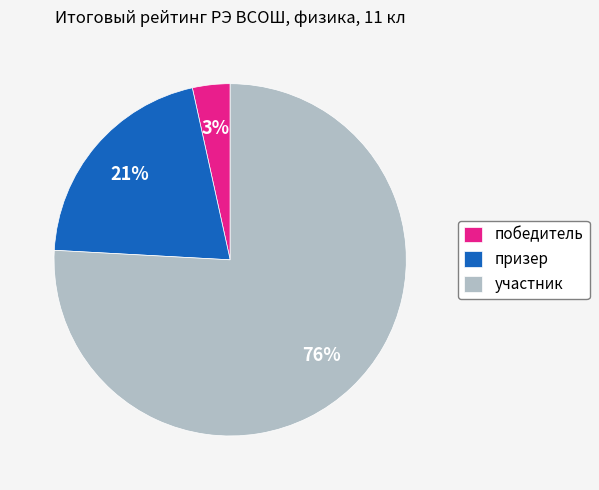

To the nearest percent, what is the combined percentage of победитель and призер?

24%